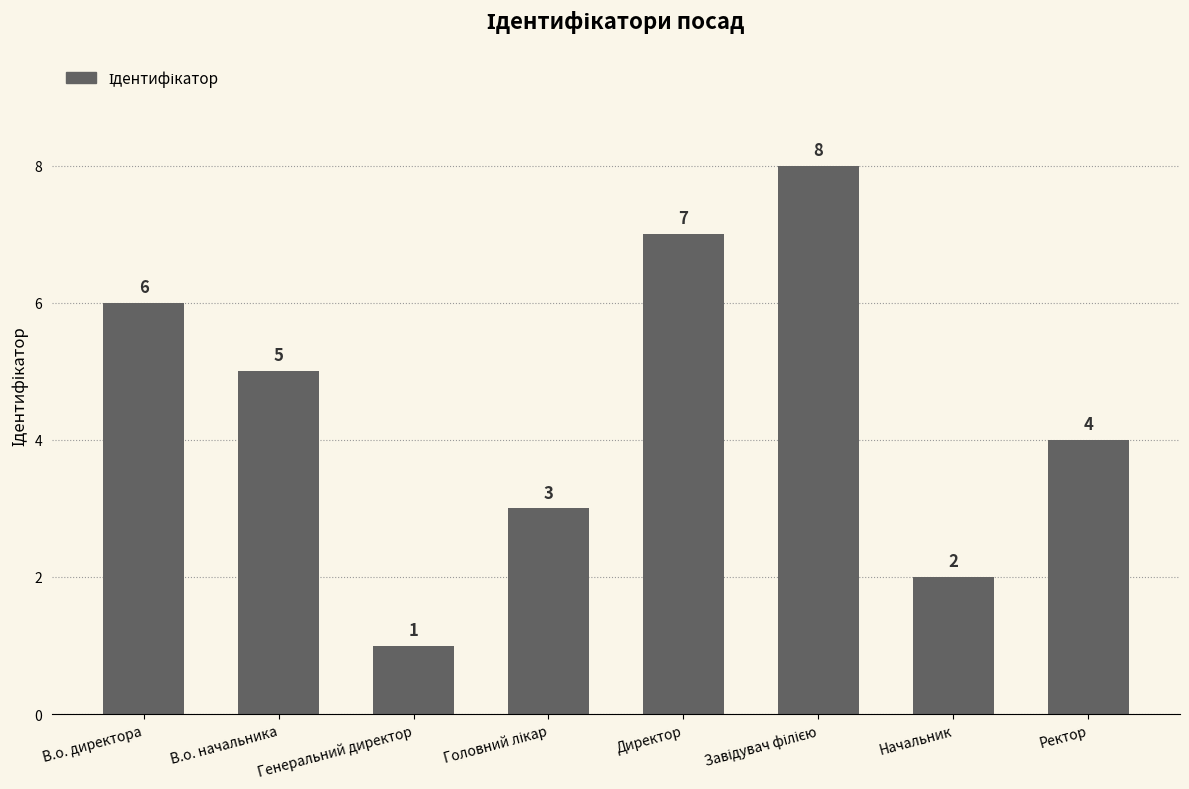

Does the chart contain stacked bars?

No